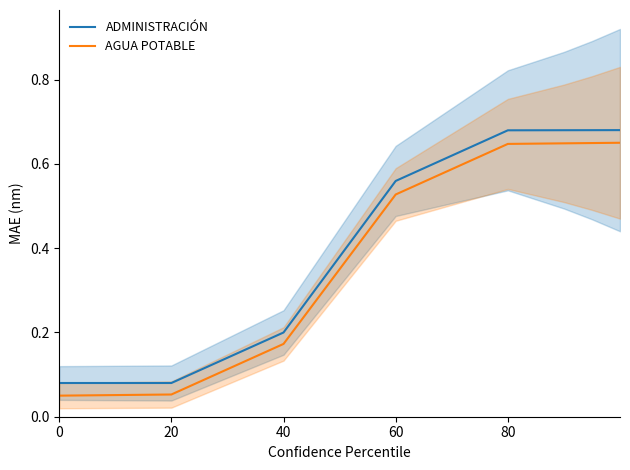

Between 60 and 80, which series saw the biggest shift?

ADMINISTRACIÓN